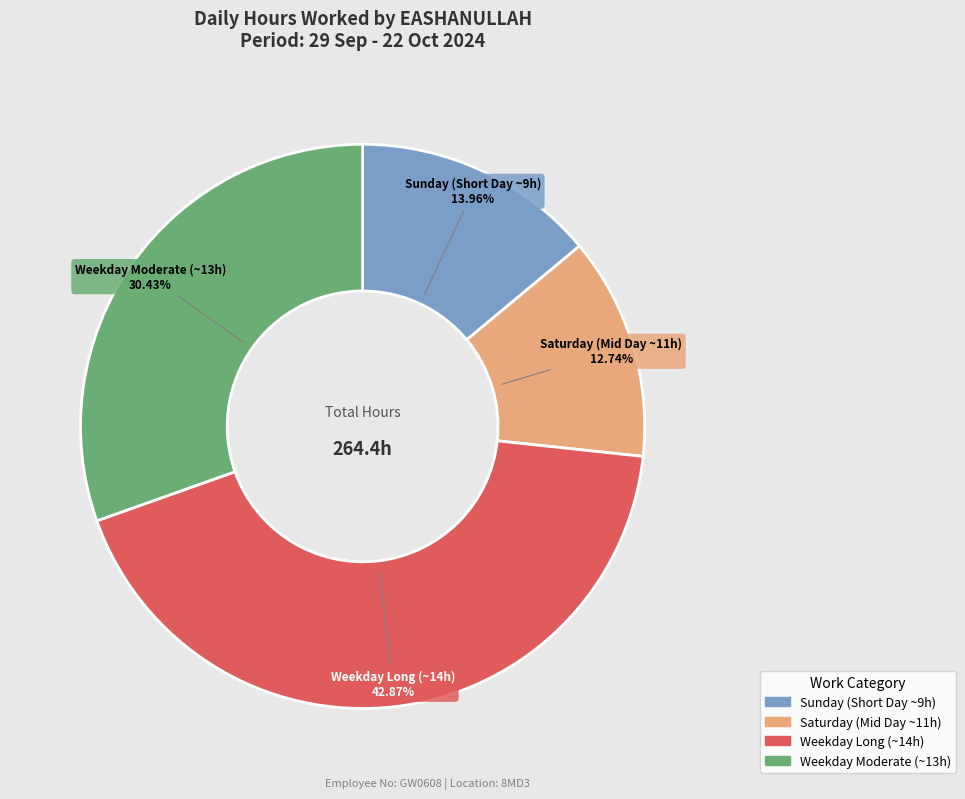

Does any single category account for the majority?

No